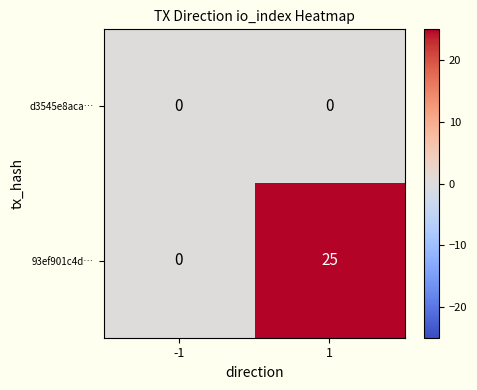

Which series has the largest total across all categories?

93ef901c4d…